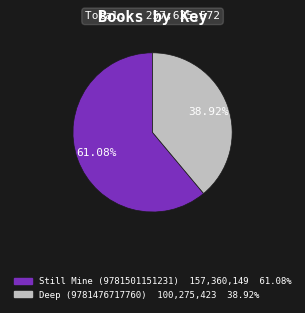

To the nearest percent, what percentage of the pie is Still Mine (9781501151231)?

61%